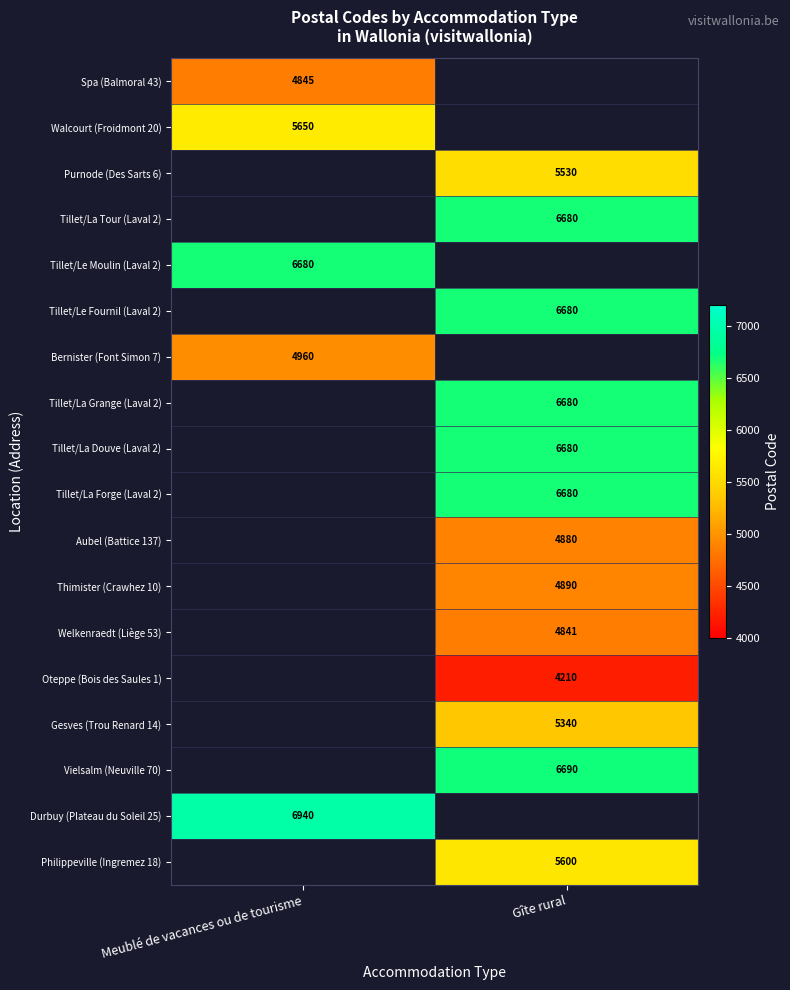

Is the value of Tillet/Le Fournil (Laval 2) at Gîte rural greater than the value of Welkenraedt (Liège 53) at Gîte rural?

Yes